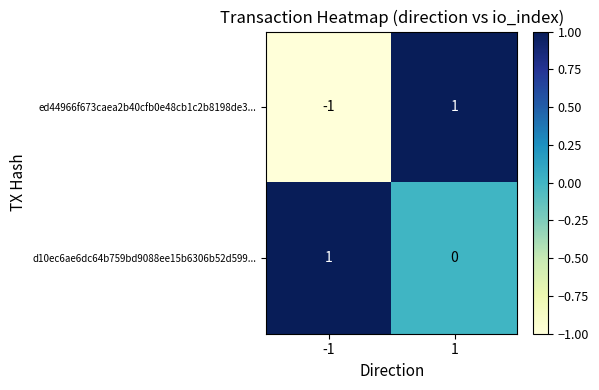

Reading left to right, transcribe all the data shown in this chart.

ed44966f673caea2b40cfb0e48cb1c2b8198de3...: -1	1
d10ec6ae6dc64b759bd9088ee15b6306b52d599...: 1	0